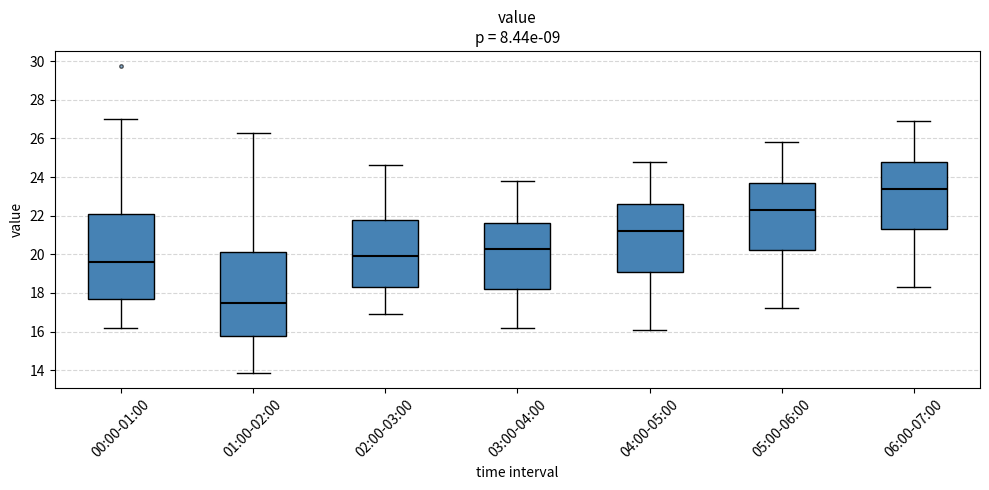

Reading left to right, read every box against the y-axis: the position of its median line, the range the box covers, and the ends of its whiskers. The values are not printed on the chart, so give them approximately, as read against the axis.

00:00-01:00: median 19.6, box 17.6 to 22.2, whiskers 16.2 to 27.0
01:00-02:00: median 17.6, box 15.8 to 20.2, whiskers 13.8 to 26.4
02:00-03:00: median 20.0, box 18.4 to 21.8, whiskers 17.0 to 24.6
03:00-04:00: median 20.4, box 18.2 to 21.6, whiskers 16.2 to 23.8
04:00-05:00: median 21.2, box 19.2 to 22.6, whiskers 16.2 to 24.8
05:00-06:00: median 22.4, box 20.2 to 23.8, whiskers 17.2 to 25.8
06:00-07:00: median 23.4, box 21.4 to 24.8, whiskers 18.4 to 27.0